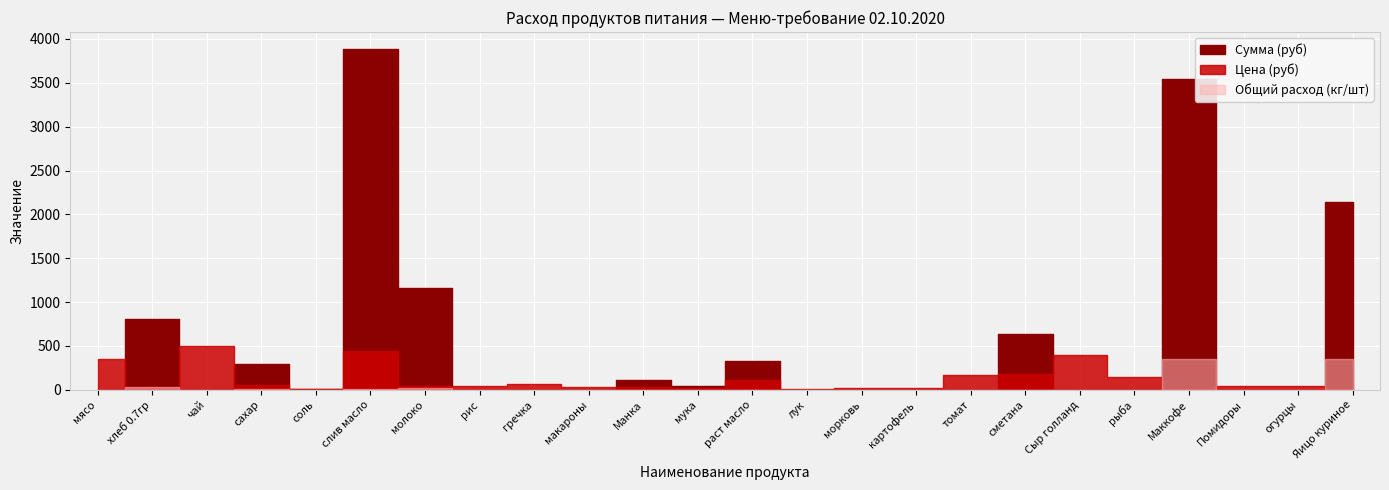

Reading left to right, what are all the values shown in this chart?

Общий расход (кг/шт): 0.0	28.3	0.0	5.3	0.4	8.8	24.8	0.0	0.0	0.0	3.5	1.8	2.8	0.0	0.0	0.0	0.0	3.5	0.0	0.0	354.0	0.0	0.0	356.0
Цена (руб): 350.0	28.6	500.0	55.0	12.0	438.9	47.0	47.0	70.0	32.0	32.0	24.0	115.0	15.0	25.0	20.0	164.3	180.0	400.0	150.0	10.0	45.0	45.0	6.0
Сумма (руб): 0.0	809.1	0.0	292.1	4.2	3884.2	1164.7	0.0	0.0	0.0	113.3	42.5	325.7	0.0	0.0	0.0	0.0	637.2	0.0	0.0	3540.0	0.0	0.0	2136.0